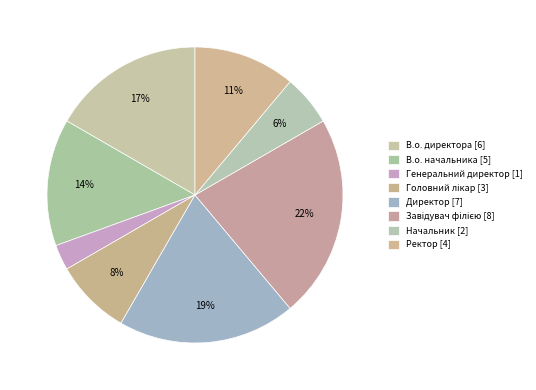

Which category has the biggest portion of the pie?

Завідувач філією